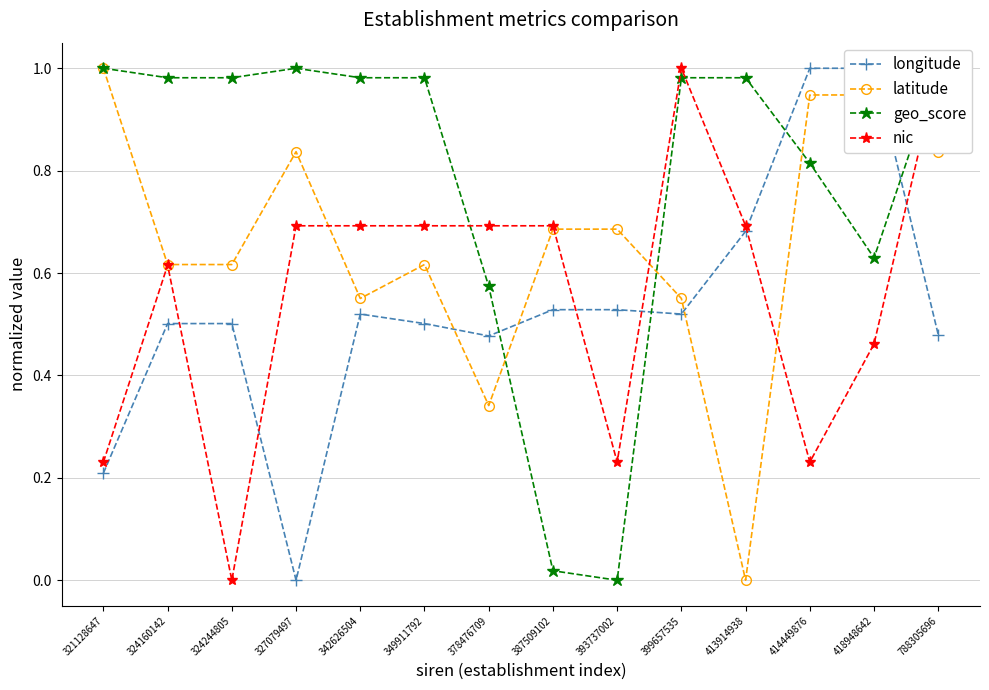

True or false: geo_score has a value of 0.0 at 393737002.

True